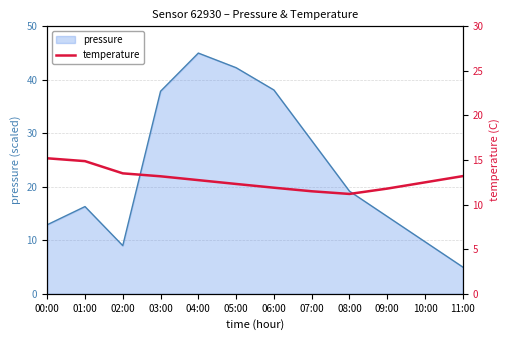

Where is pressure nearest to the value 25?

07:00